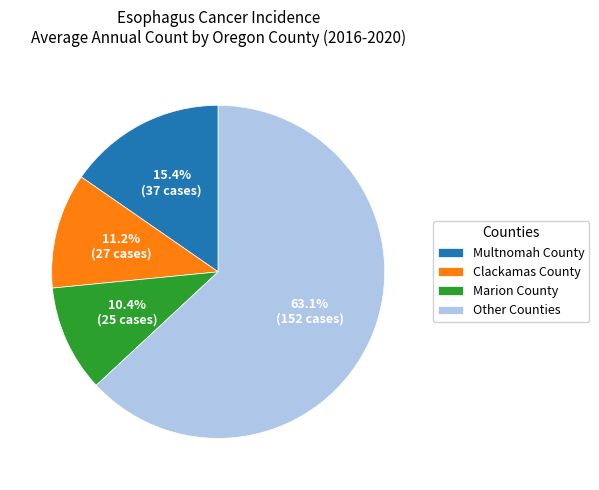

Which category has the biggest portion of the pie?

Other Counties